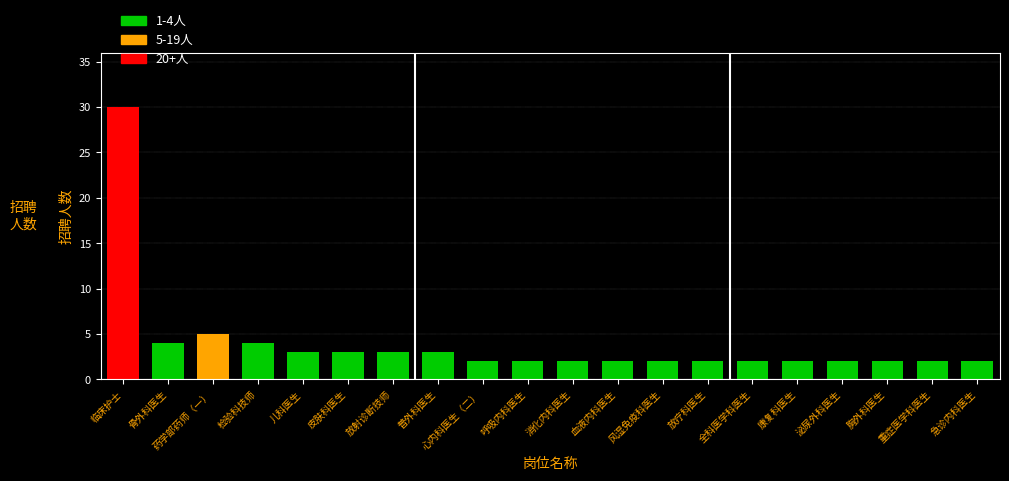

What is the value of the 9th bar from the left?

2